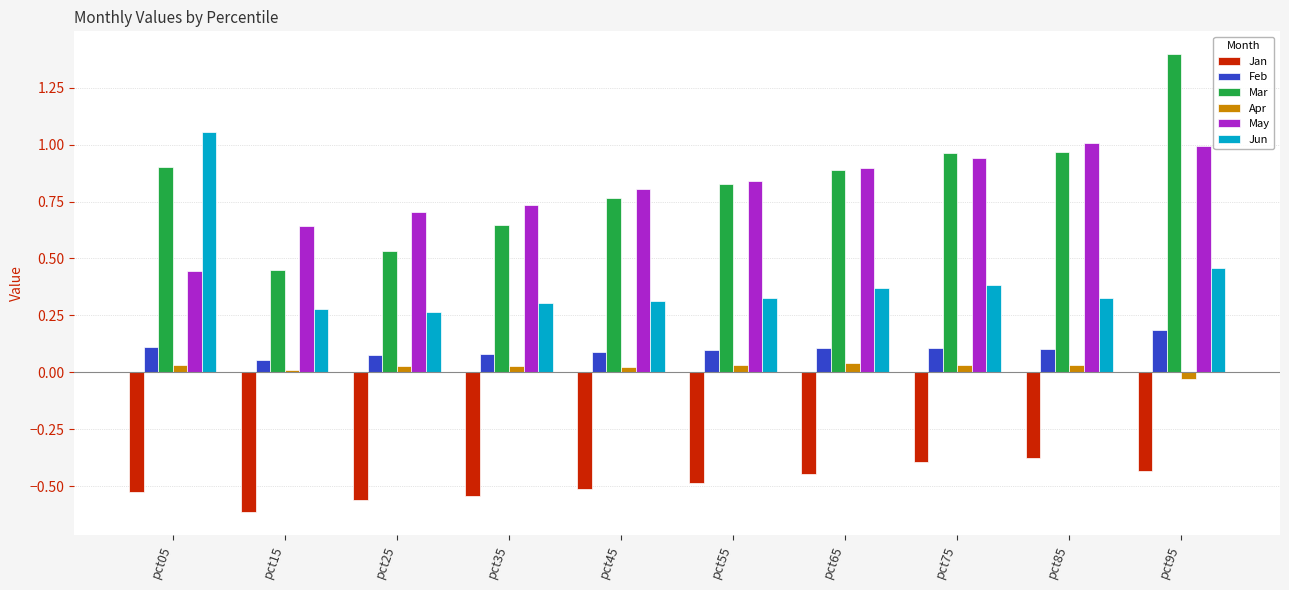

Between pct35 and pct85, which series saw the biggest shift?

Mar